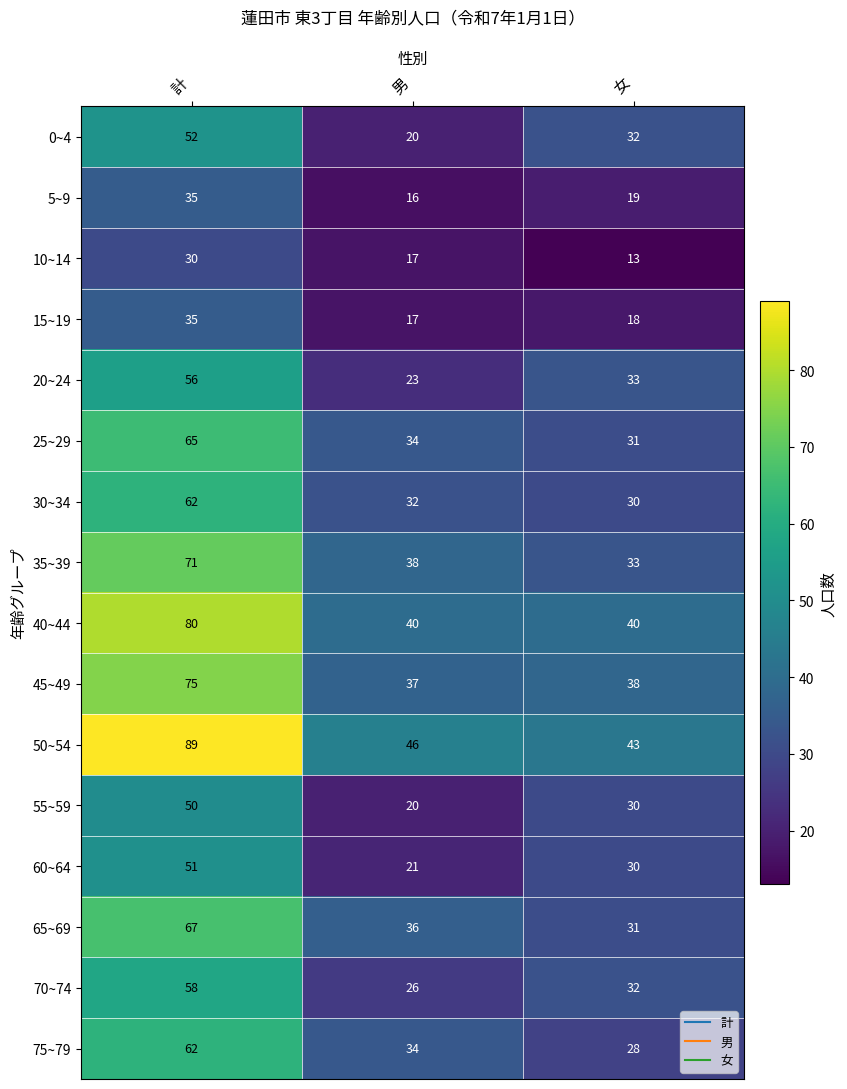

What is the spread (max minus min) of values at 男?

30